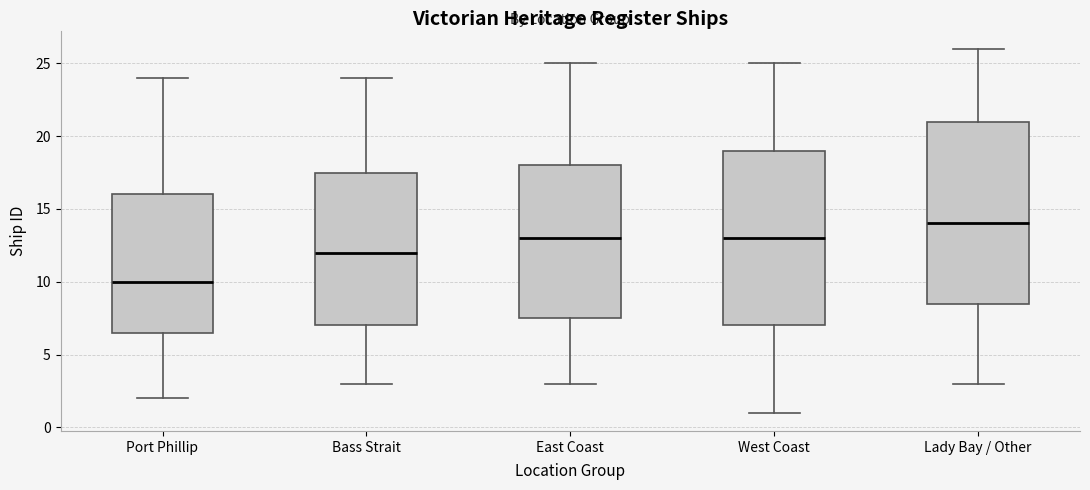

Reading left to right, read every box against the y-axis: the position of its median line, the range the box covers, and the ends of its whiskers. The values are not printed on the chart, so give them approximately, as read against the axis.

Port Phillip: median 10.0, box 6.5 to 16.0, whiskers 2.0 to 24.0
Bass Strait: median 12.0, box 7.0 to 17.5, whiskers 3.0 to 24.0
East Coast: median 13.0, box 7.5 to 18.0, whiskers 3.0 to 25.0
West Coast: median 13.0, box 7.0 to 19.0, whiskers 1.0 to 25.0
Lady Bay / Other: median 14.0, box 8.5 to 21.0, whiskers 3.0 to 26.0